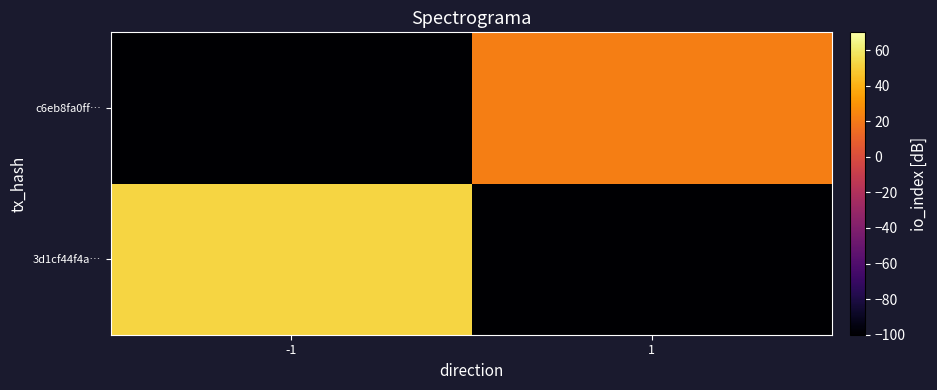

At which category is the sum across all series the highest?

-1